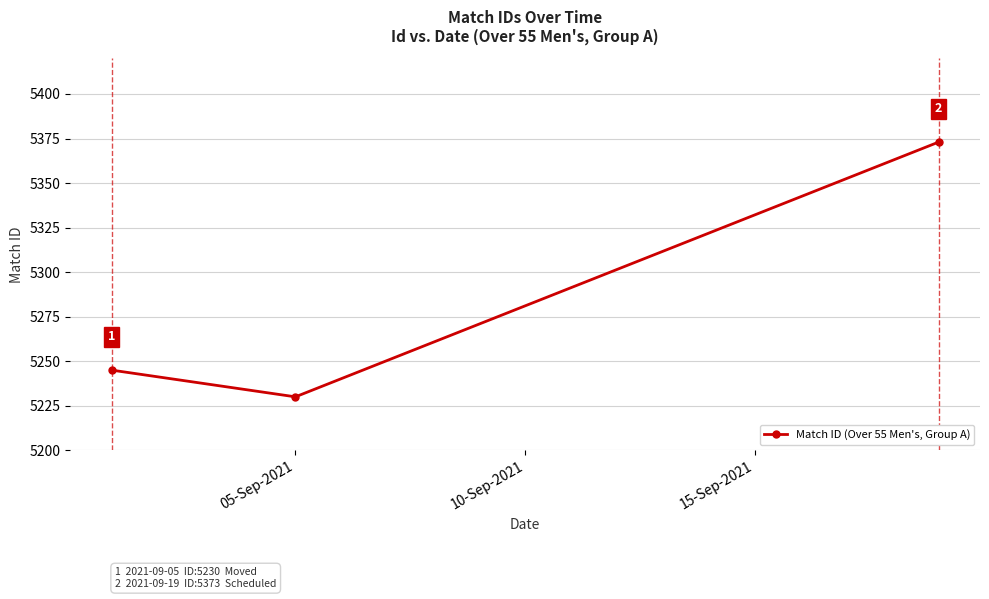

What is the maximum value shown in the chart?

5373